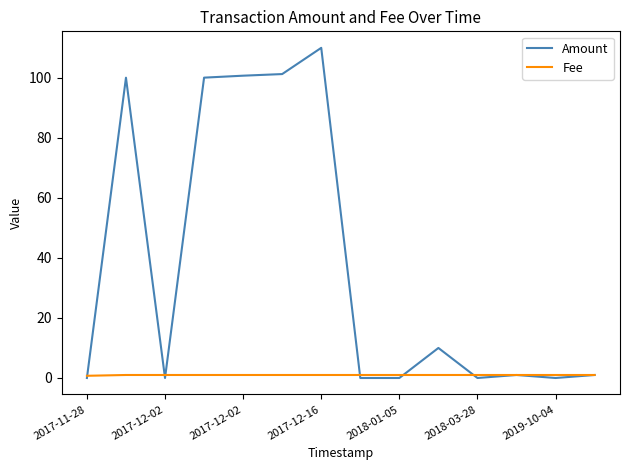

What are all the series names shown in the legend?

Amount, Fee